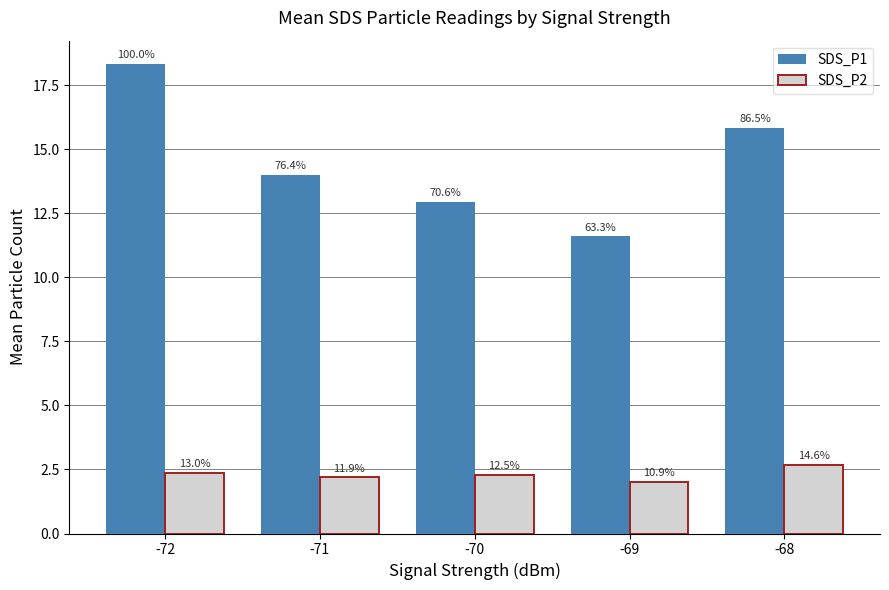

What is the difference between the maximum and minimum values in the SDS_P2 series?

0.7